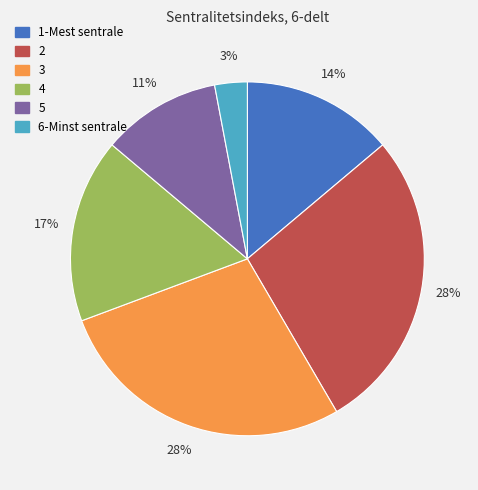

Is the sum of 6-Minst sentrale and 5 greater than half?

No